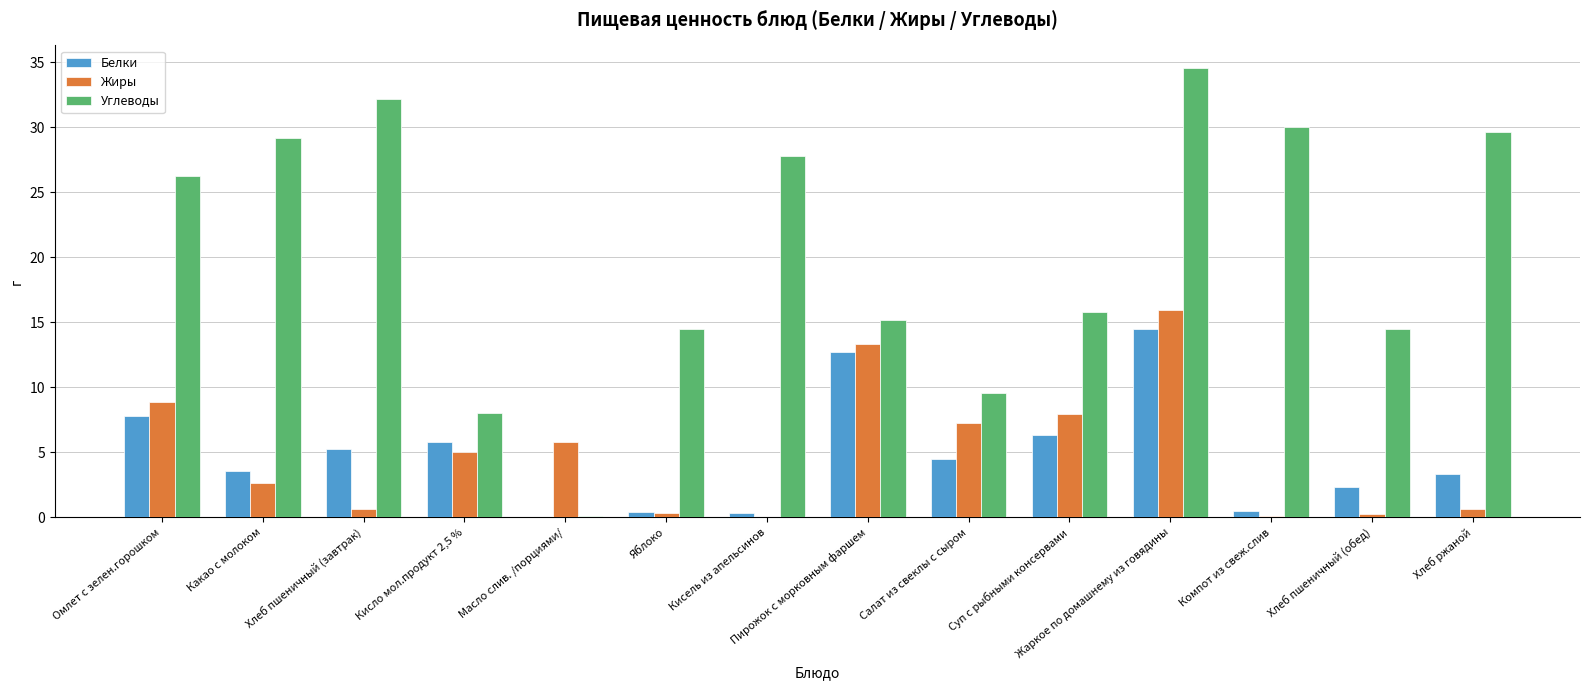

Between Яблоко and Компот из свеж.слив, which series saw the biggest shift?

Углеводы